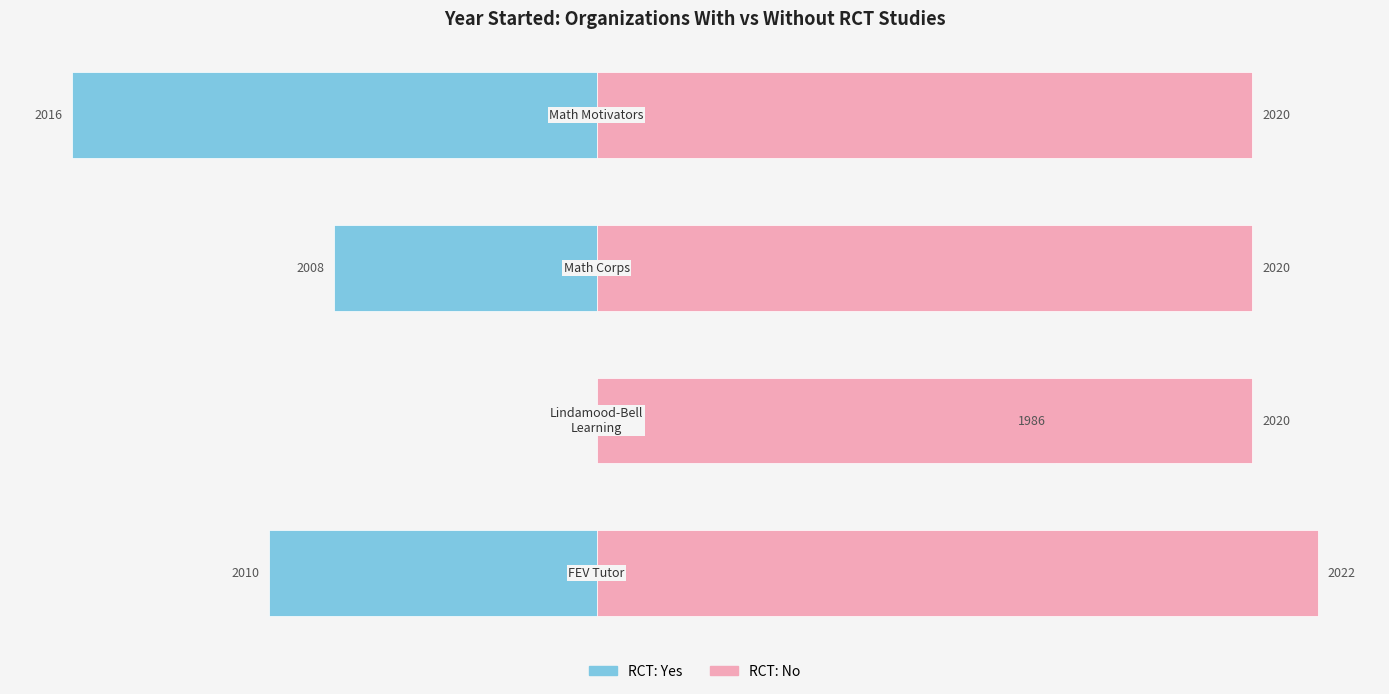

Rank the series at 0 from lowest to highest value.

RCT: Yes, RCT: No